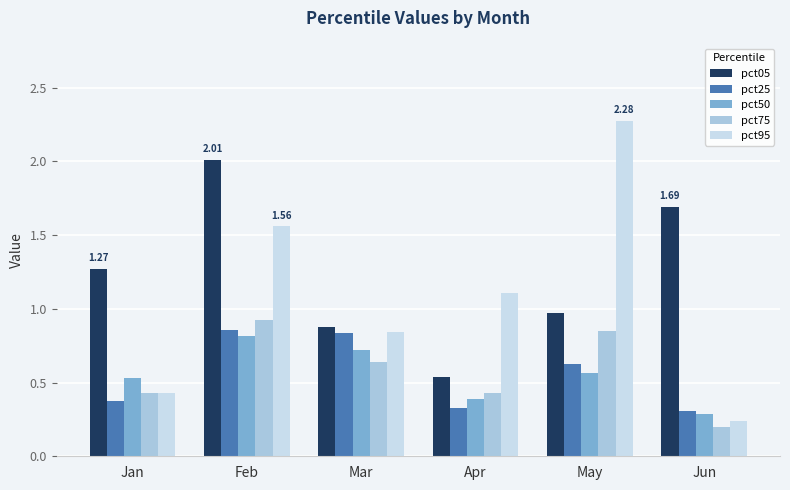

How many groups of bars are there?

6